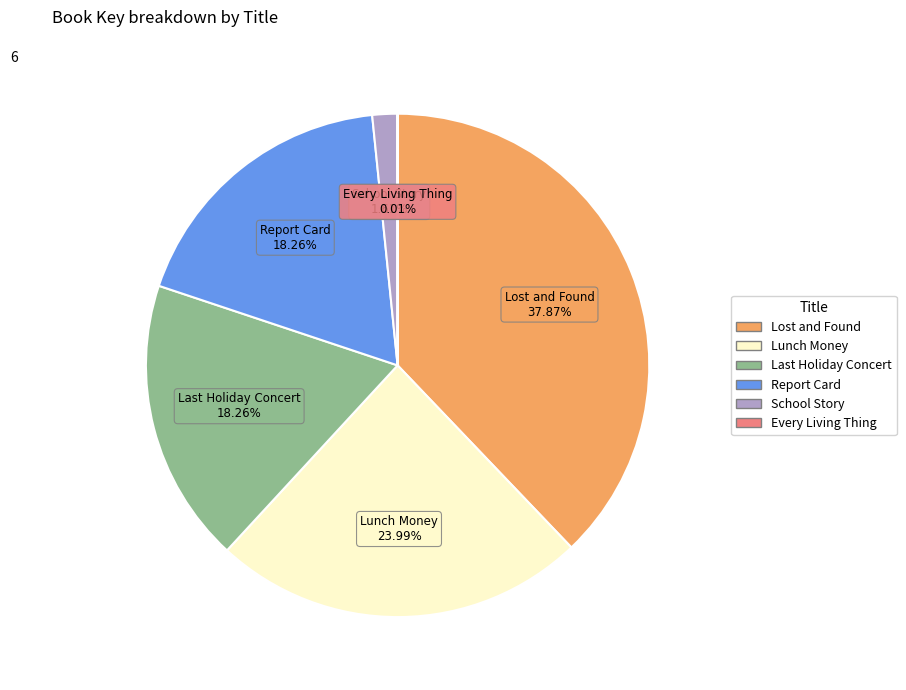

What is the largest slice in the pie chart?

Lost and Found